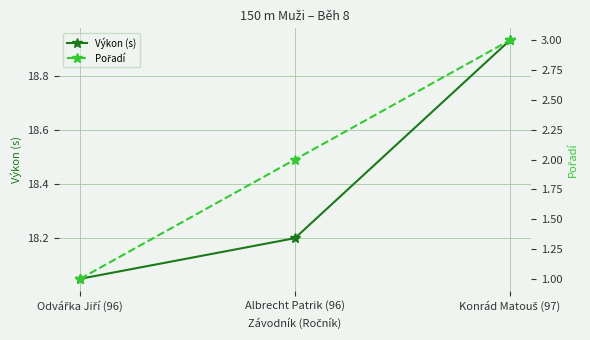

What is the total value across all series at Albrecht Patrik (96)?

20.2